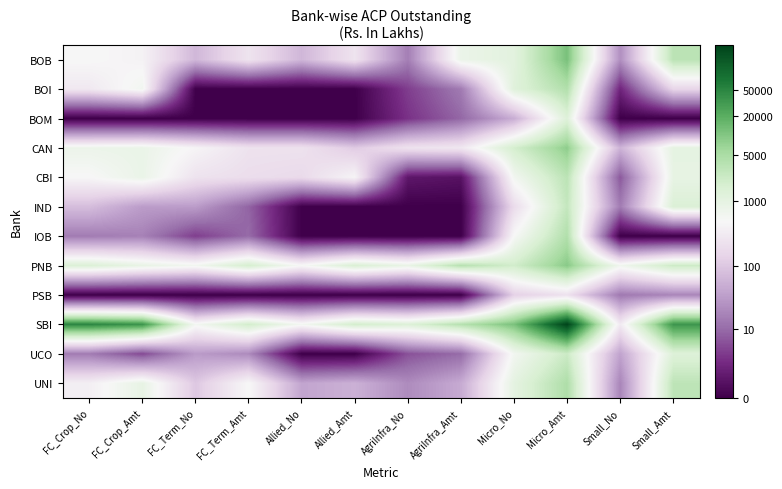

List the series in order of their peak value, lowest first.

PSB, BOM, UCO, IND, CBI, BOI, IOB, UNI, CAN, PNB, BOB, SBI